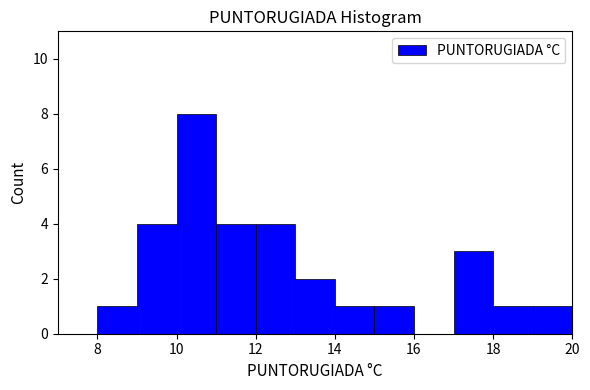

What is the height of the bar covering 12 to 13 on the x-axis? The values are not printed on the chart, so give them approximately, as read against the axis.

4